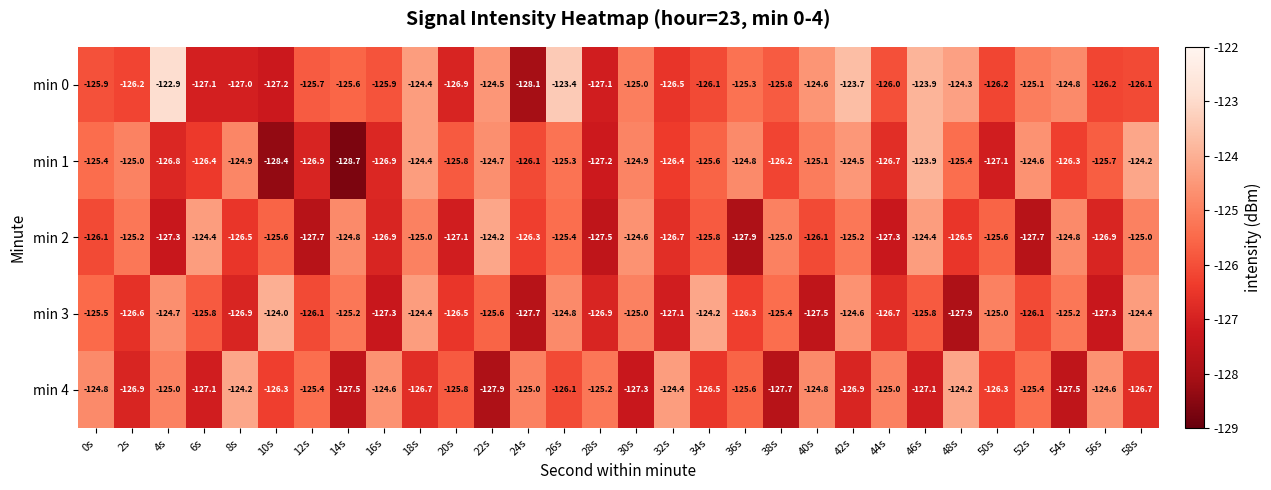

What is the total value across all series at 36s?

-629.9